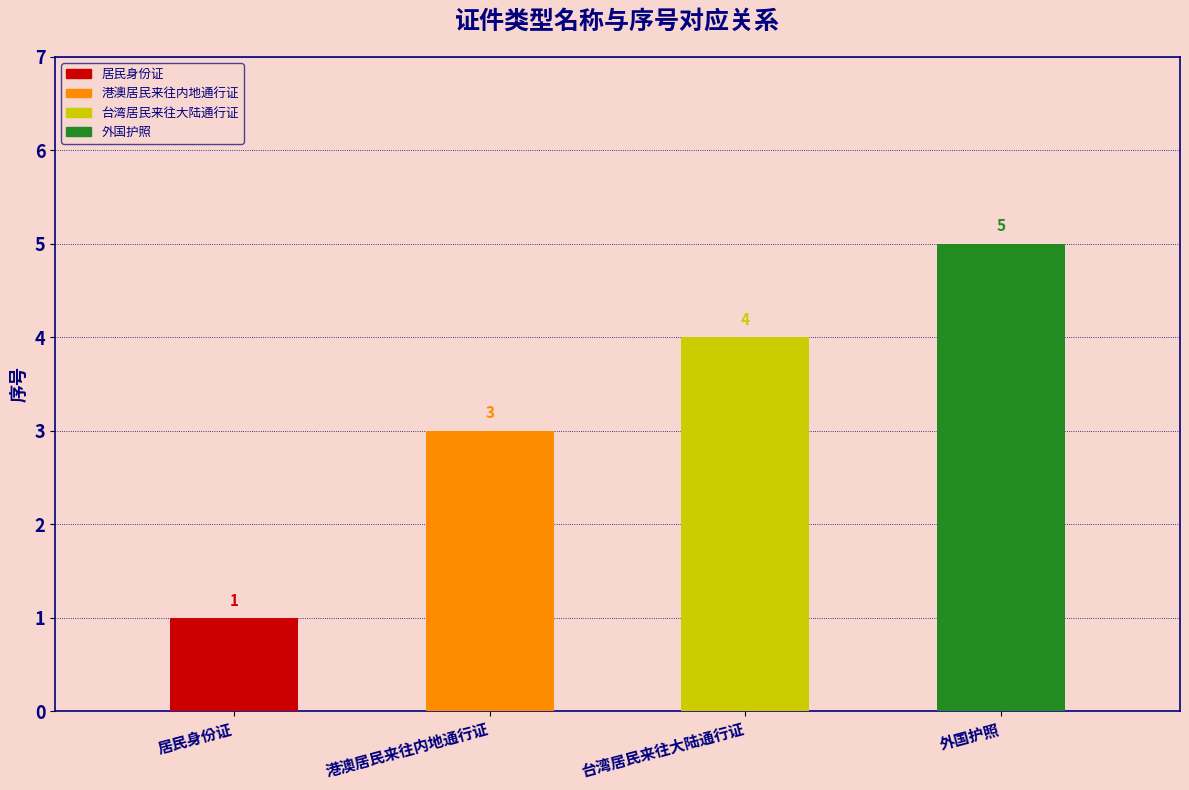

Which category has the lowest value across all series?

居民身份证